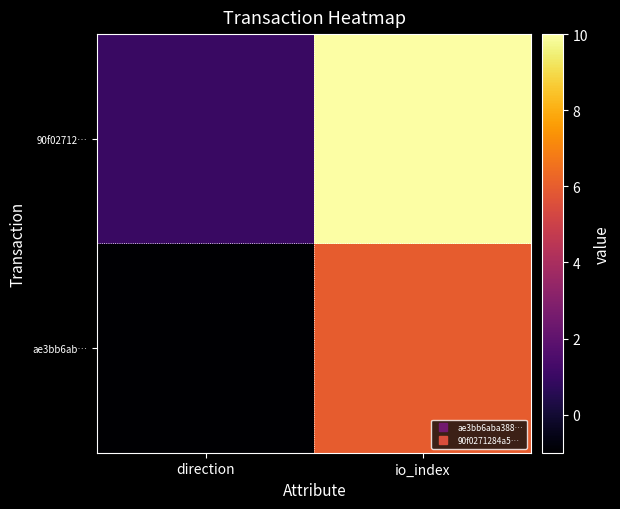

Rank the series by their maximum value, from highest to lowest.

90f02712…, ae3bb6ab…